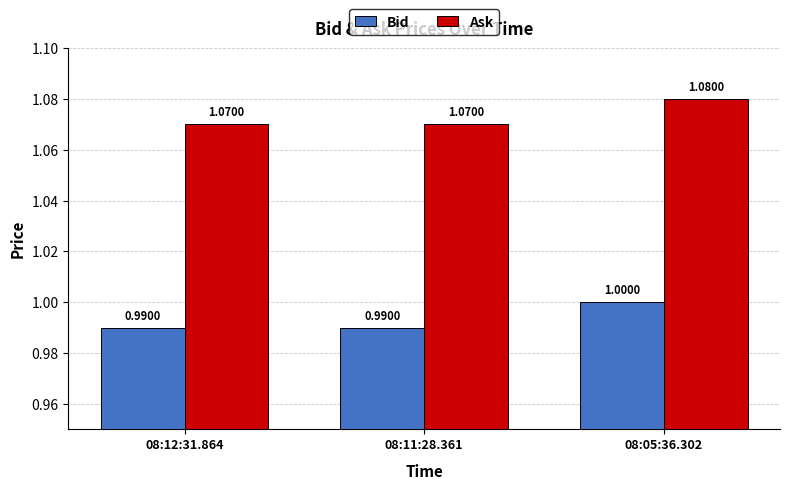

How many data points does each series have?

3